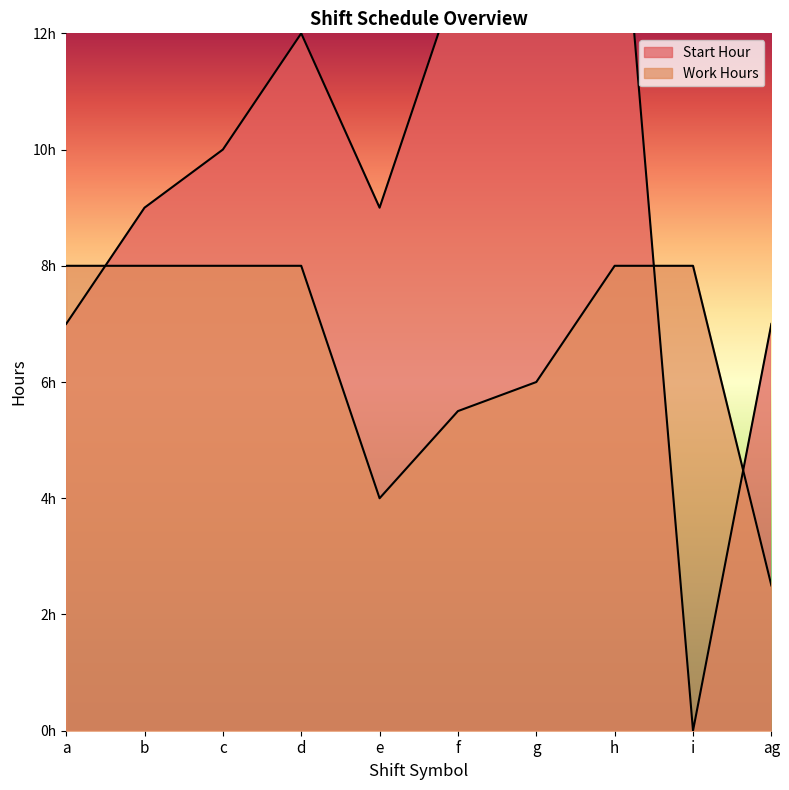

At how many categories does at least one series exceed 0?

10